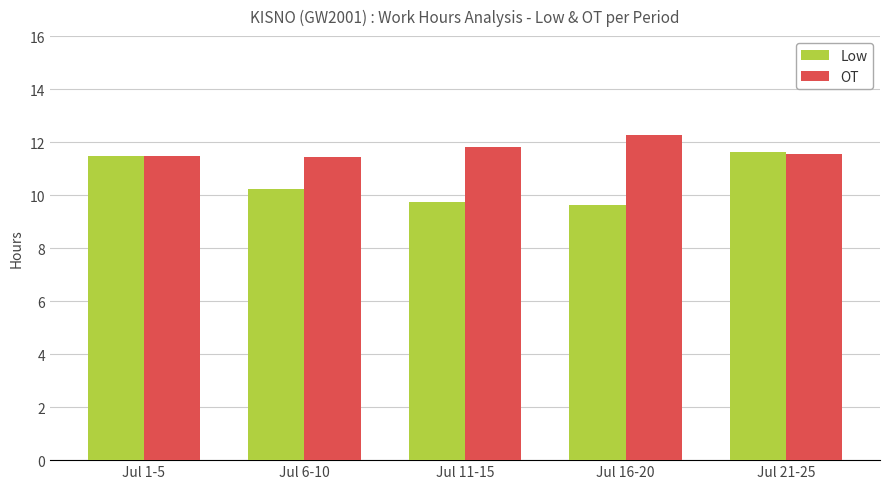

How many OT values are between 11 and 12?

4